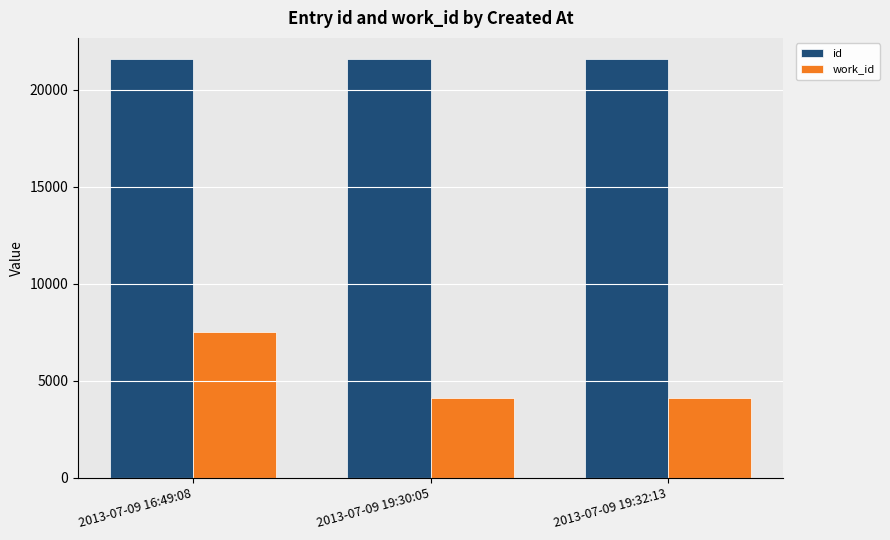

List the series in order of their peak value, highest first.

id, work_id